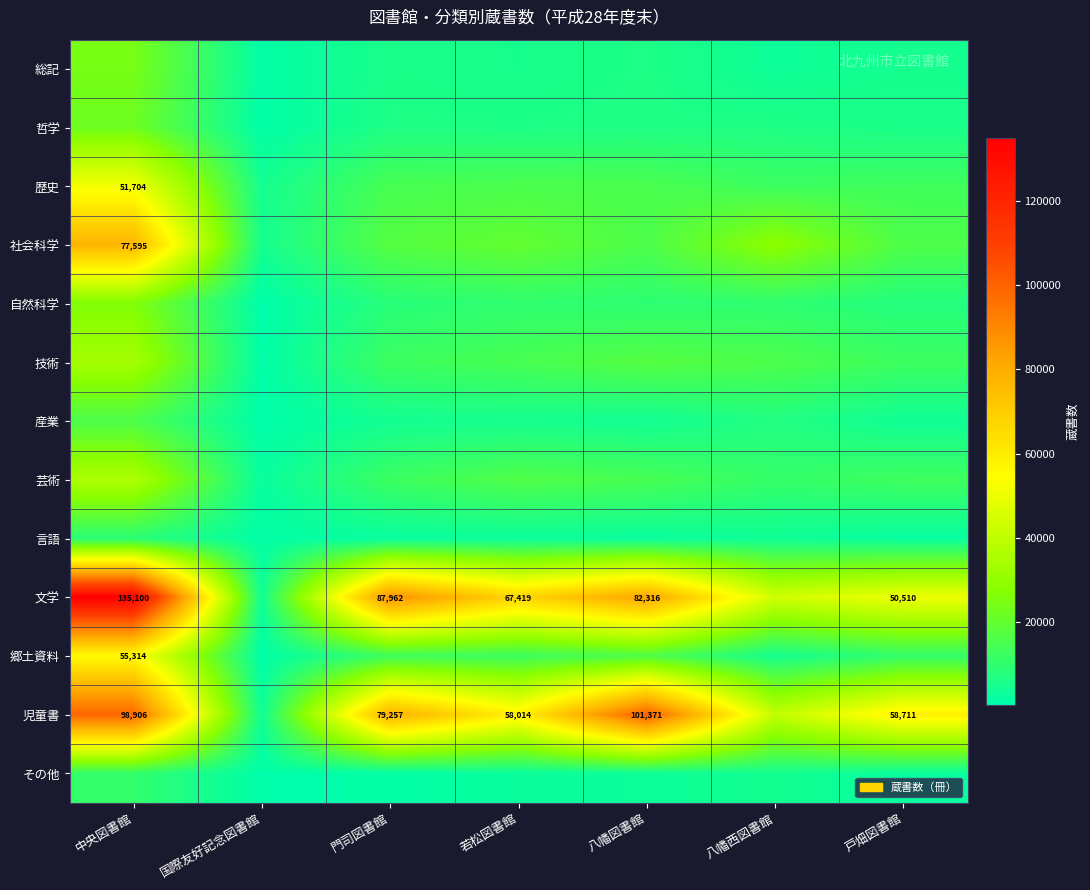

Is it true that 文学 equals 38913 at 門司図書館?

False